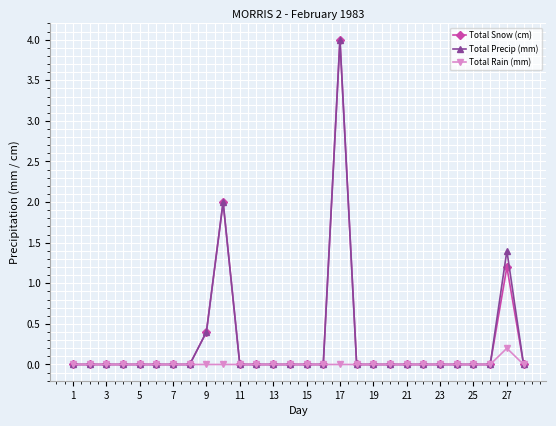

What is the highest value of the Total Snow (cm) series?

4.0